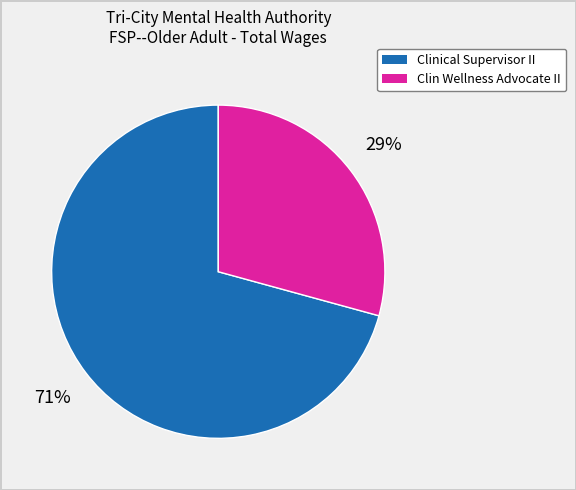

The Clin Wellness Advocate II slice represents 36% of the pie. True or false?

False